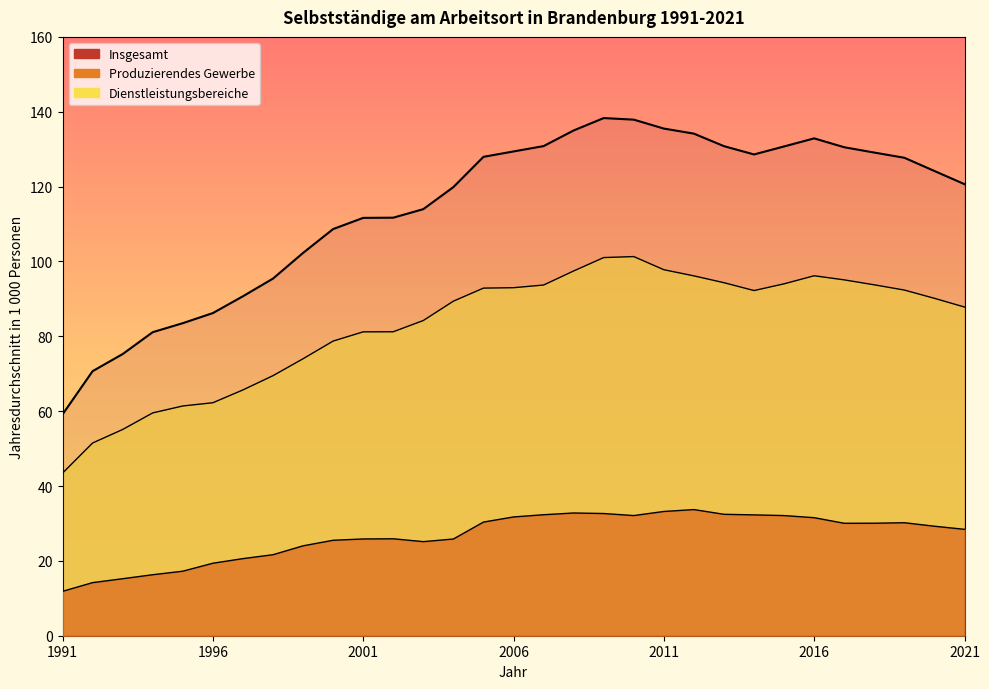

Which series changed the most between 1998 and 2016?

Insgesamt